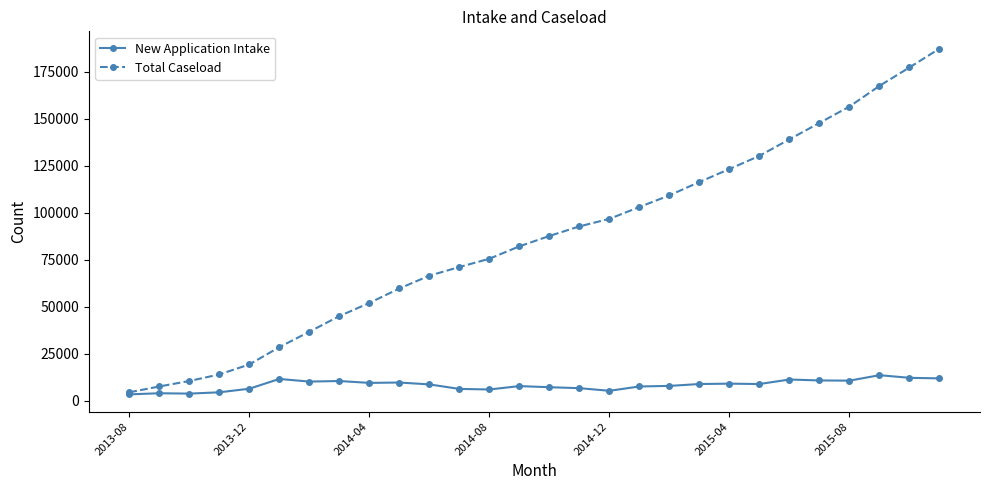

What is the maximum value shown in the chart?

187200